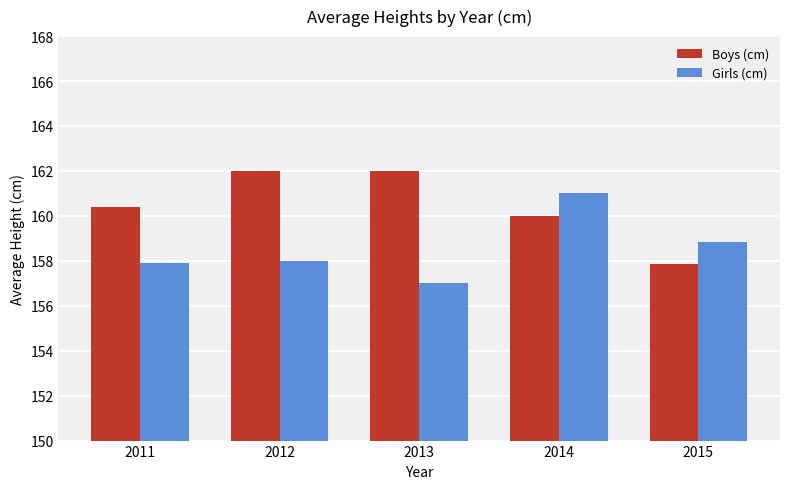

At 2012, list the series in order from largest to smallest.

Boys (cm), Girls (cm)